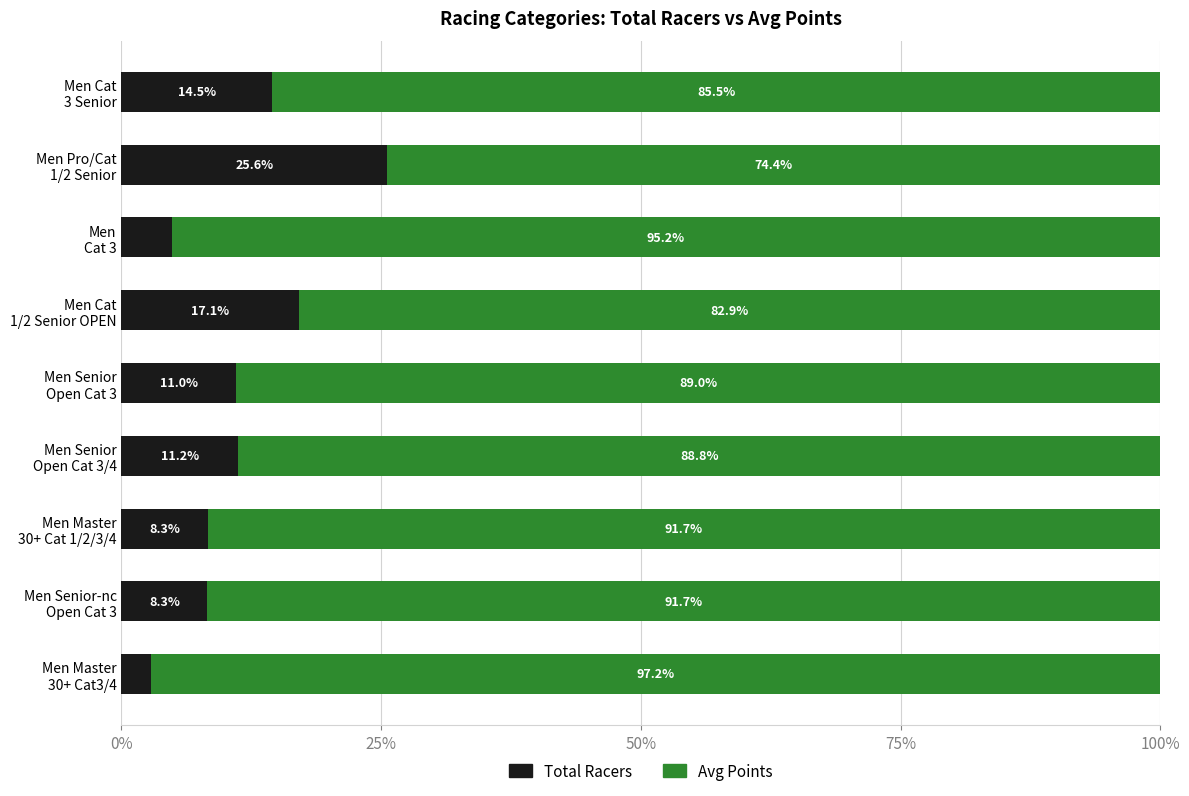

What is the difference between the second highest and second lowest values in the Total Racers series?

12.3